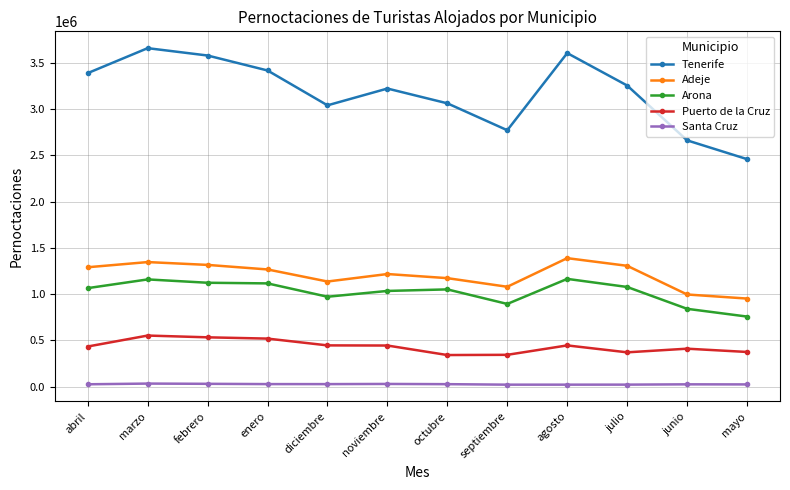

What is the total value across all series at junio?

4937058